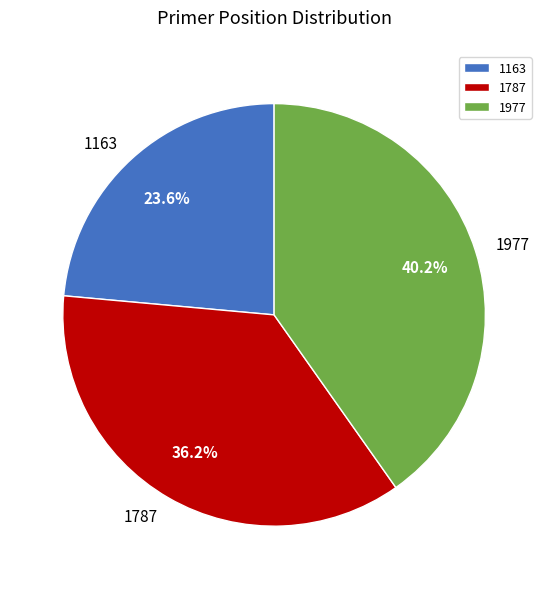

To the nearest percent, what percentage of the pie is 1977?

40%